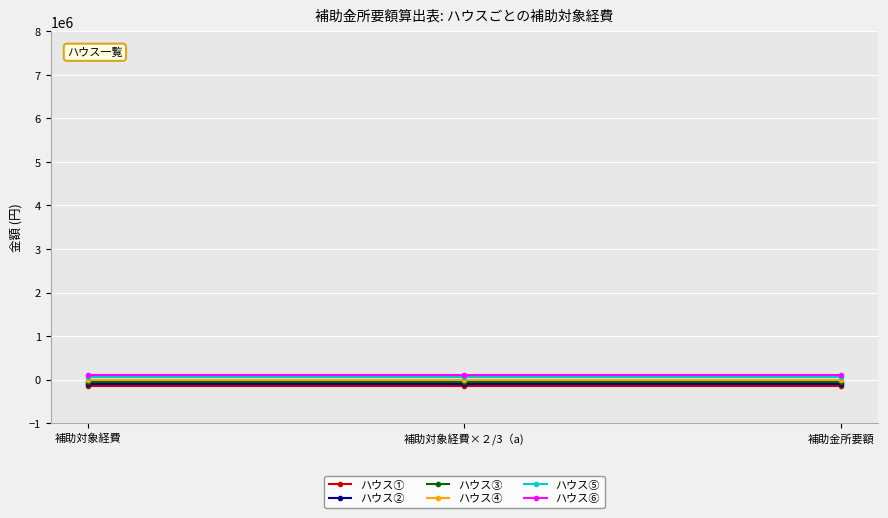

How many lines are shown in the chart?

6